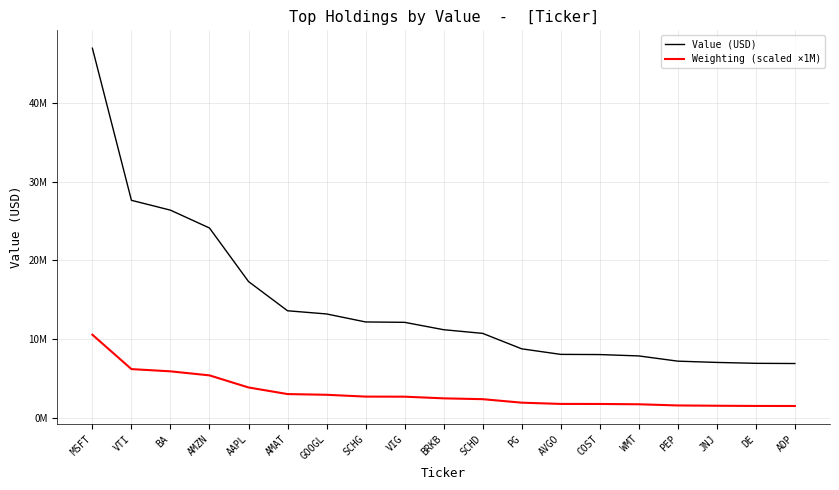

At which label does Value (USD) reach its peak?

MSFT